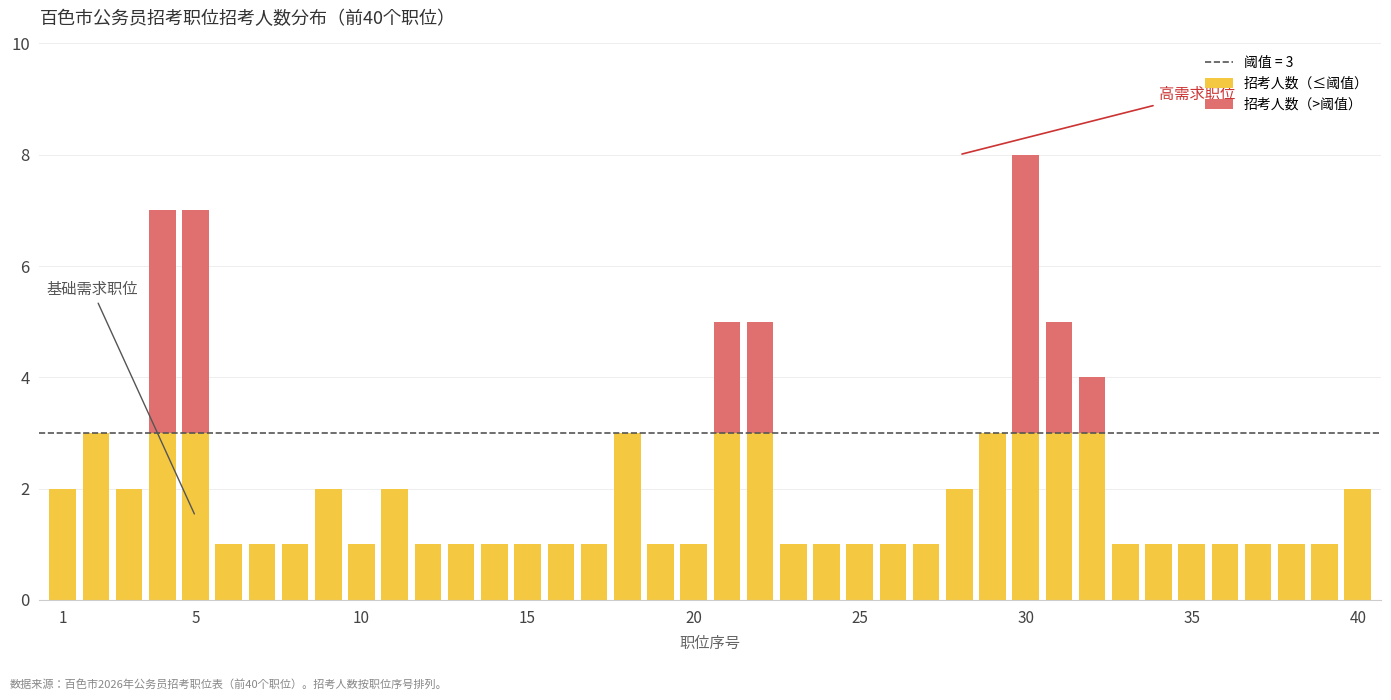

Count the number of data series in this chart.

2